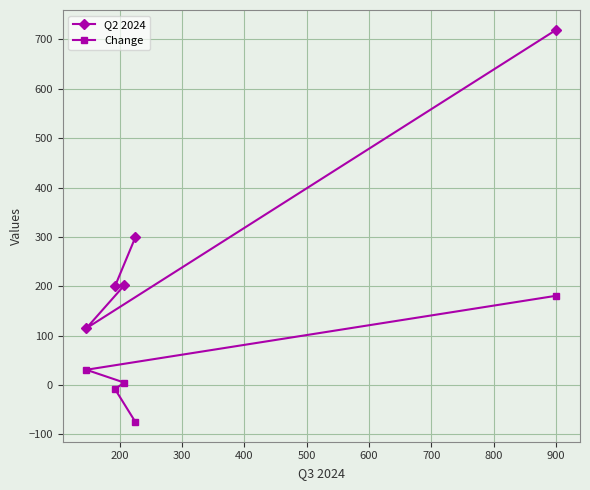

Rank the series by their average value, from lowest to highest.

Change, Q2 2024